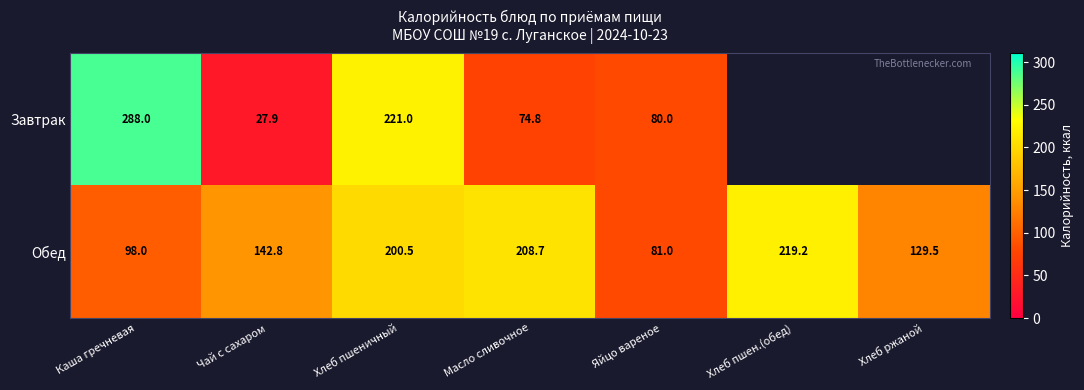

What is the total value across all series at Яйцо вареное?

161.0